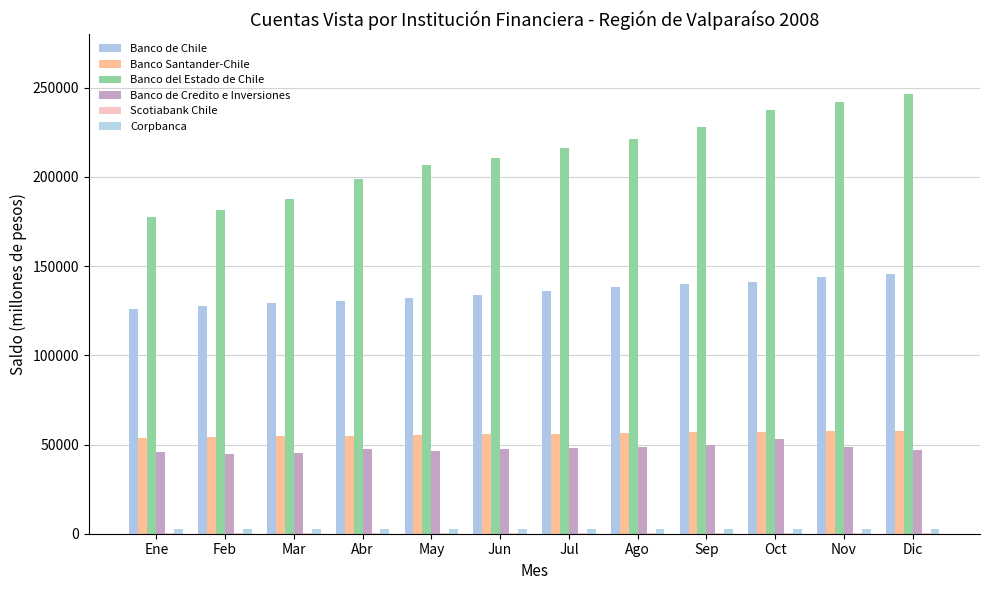

What is the total value across all series at Dic?

500262